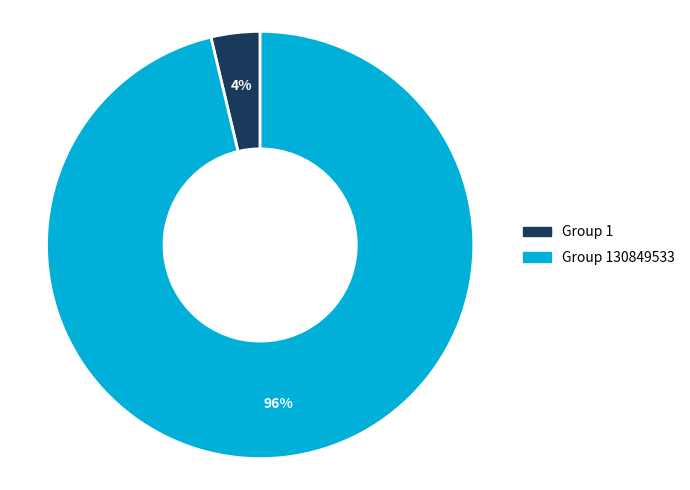

To the nearest percent, what is the average slice percentage?

50%